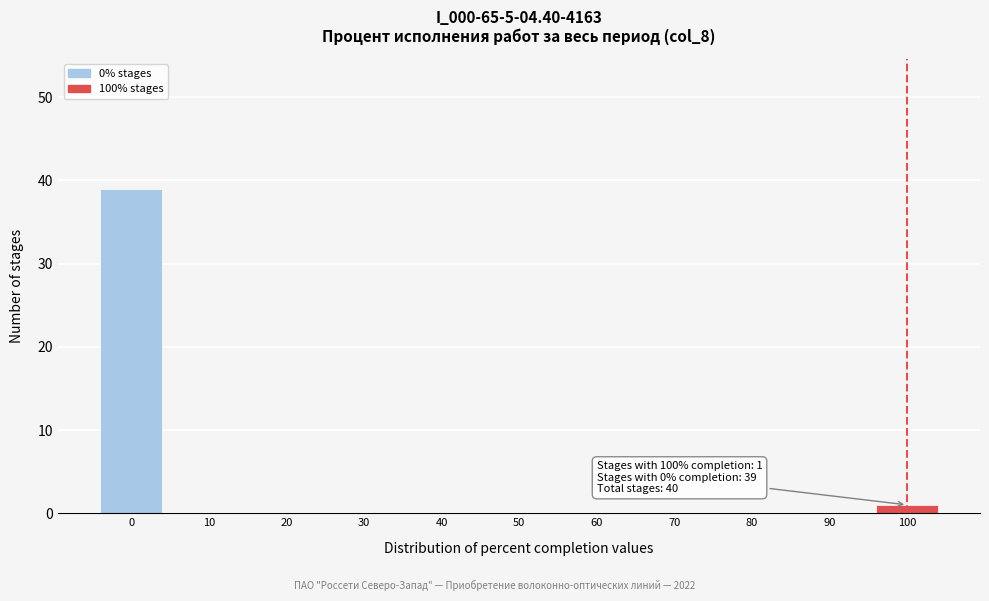

Reading right to left, transcribe all the data shown in this chart.

100=1	90=0	80=0	70=0	60=0	50=0	40=0	30=0	20=0	10=0	0=39